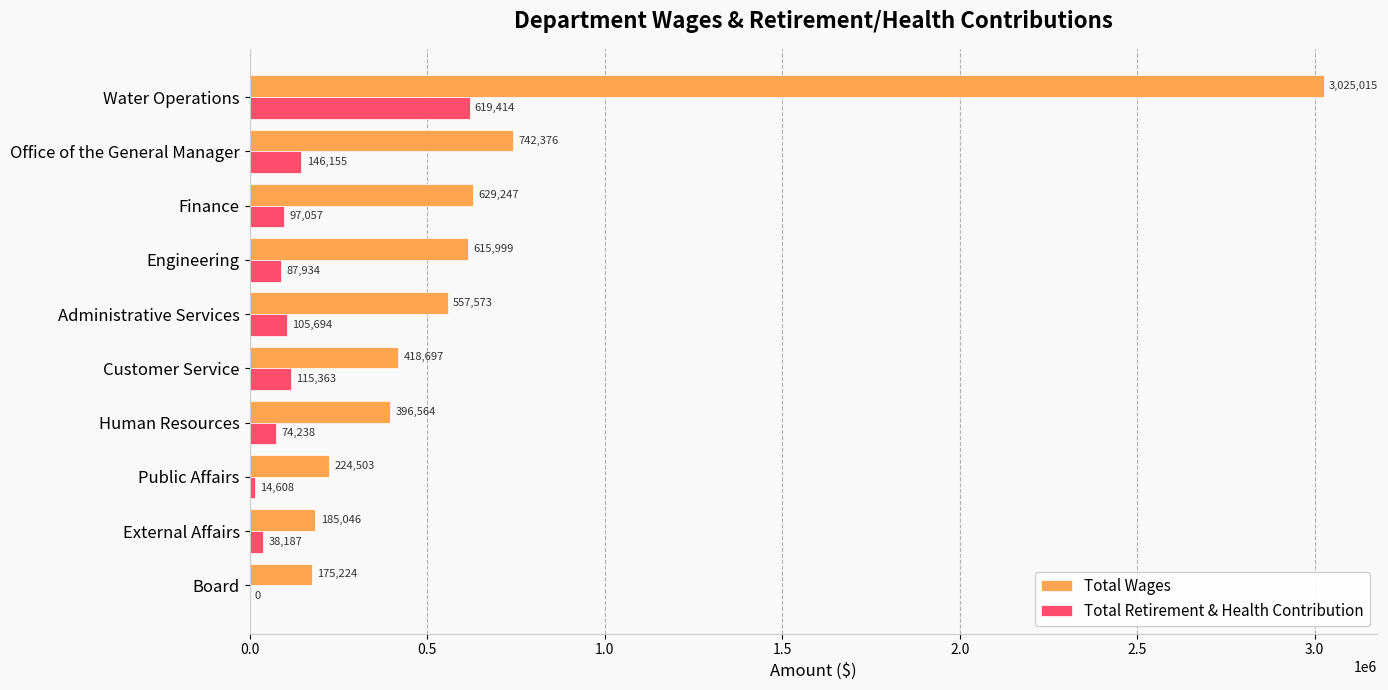

Is the value of Total Retirement & Health Contribution at Board greater than the value of Total Wages at Water Operations?

No